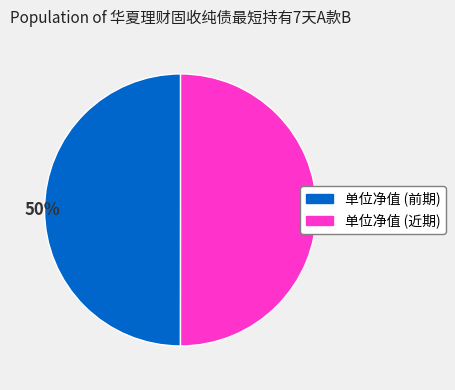

To the nearest percent, what is the average slice percentage?

50%